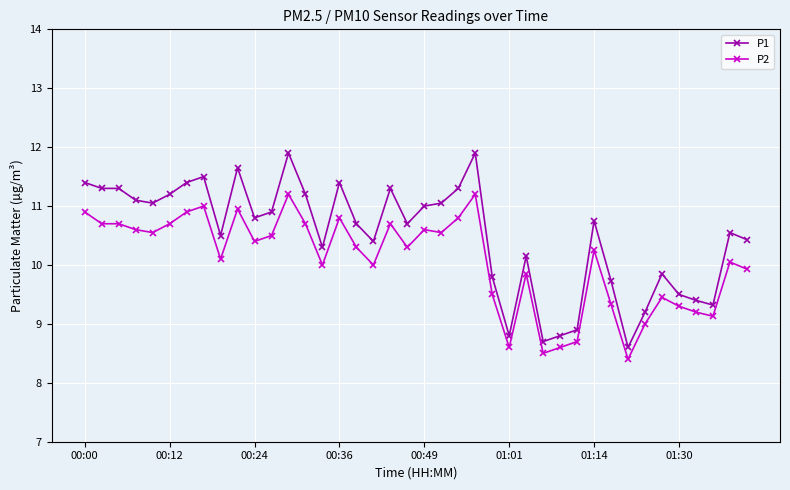

What is the difference between the maximum and minimum values in the P2 series?

2.8